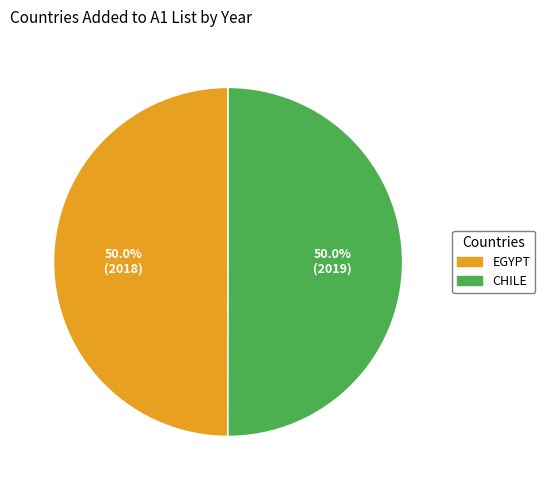

Which category has the biggest portion of the pie?

Chile